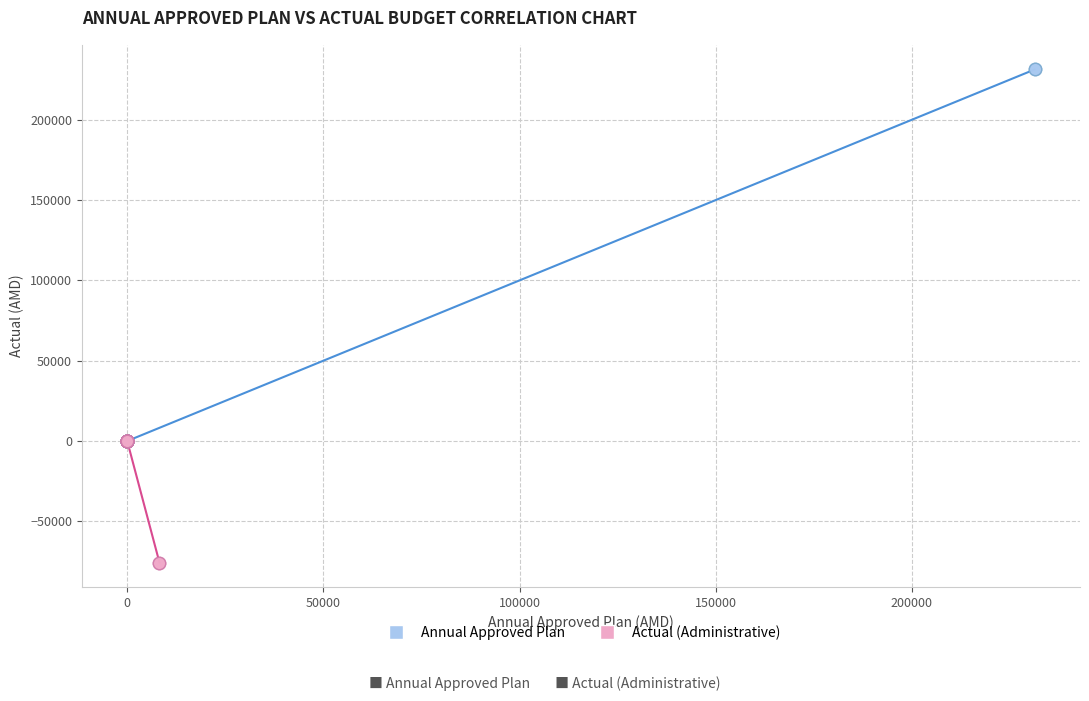

Which series has the largest Y range (max minus min)?

Annual Approved Plan